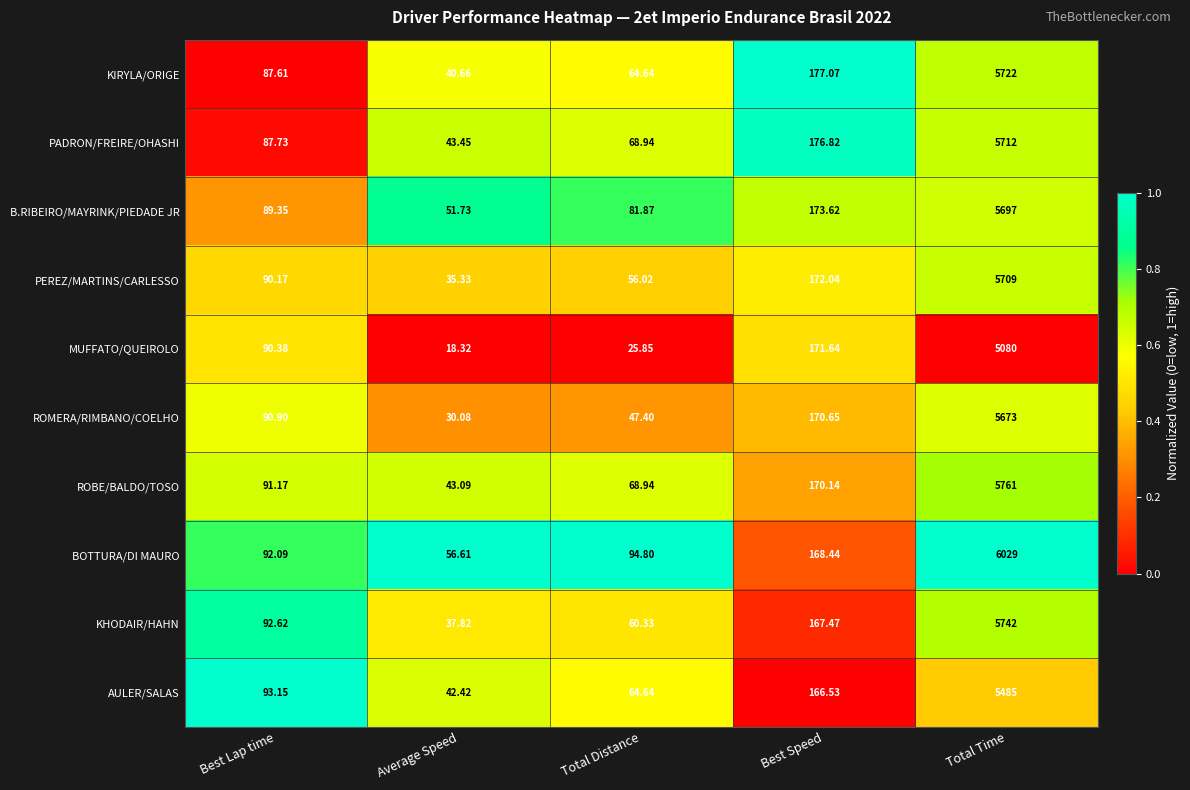

At which label does B.RIBEIRO/MAYRINK/PIEDADE JR reach its peak?

Total Time